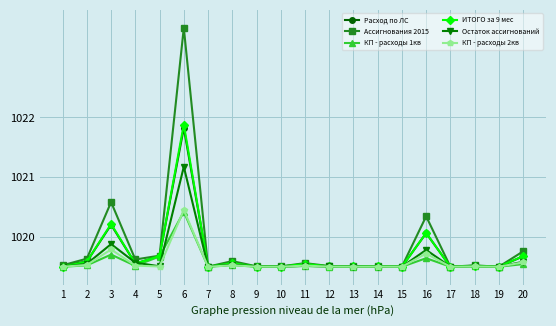

True or false: ИТОГО за 9 мес has more than 0 points higher than both neighbors.

True